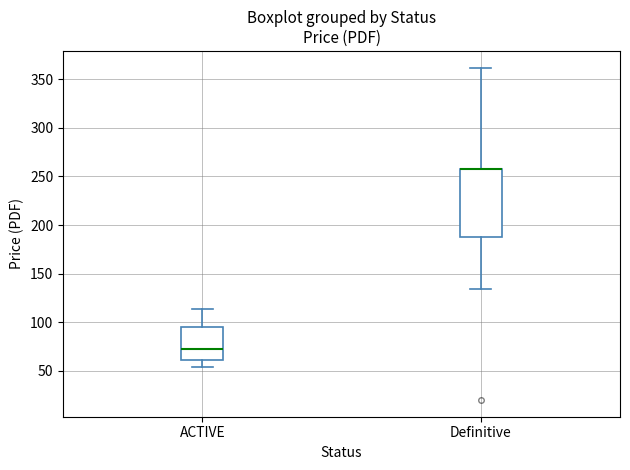

Comparing the boxes themselves (not the whiskers), which one is the tallest?

Definitive